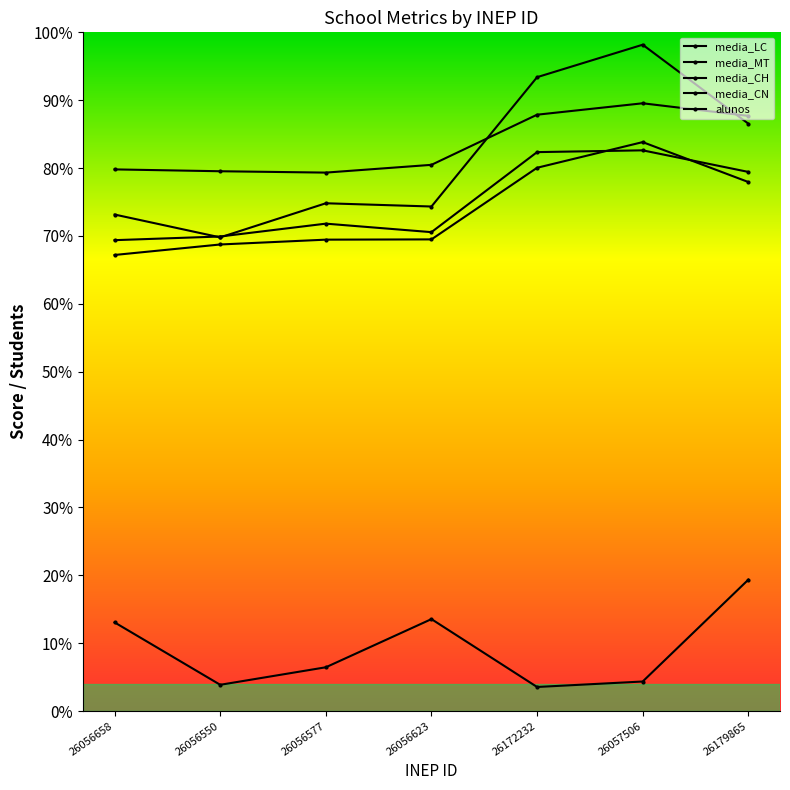

Reading right to left, what are all the values shown in this chart?

media_LC: 26179865=543.7	26057506=555.2	26172232=544.8	26056623=499.0	26056577=491.9	26056550=493.1	26056658=494.8
media_MT: 26179865=536.6	26057506=608.7	26172232=579.0	26056623=460.9	26056577=463.9	26056550=432.7	26056658=453.6
media_CH: 26179865=492.5	26057506=512.2	26172232=510.6	26056623=437.5	26056577=445.2	26056550=433.5	26056658=430.1
media_CN: 26179865=483.3	26057506=519.7	26172232=496.3	26056623=430.9	26056577=430.6	26056550=426.2	26056658=416.6
alunos: 26179865=120.0	26057506=27.0	26172232=22.0	26056623=84.0	26056577=40.0	26056550=24.0	26056658=81.0